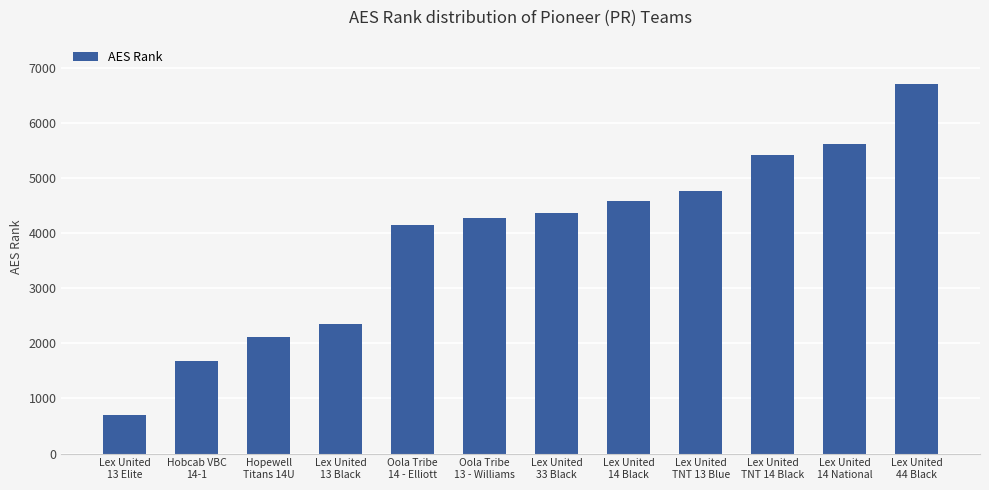

Reading left to right, extract all data points from this chart.

695	1672	2124	2351	4147	4278	4366	4581	4772	5420	5620	6708